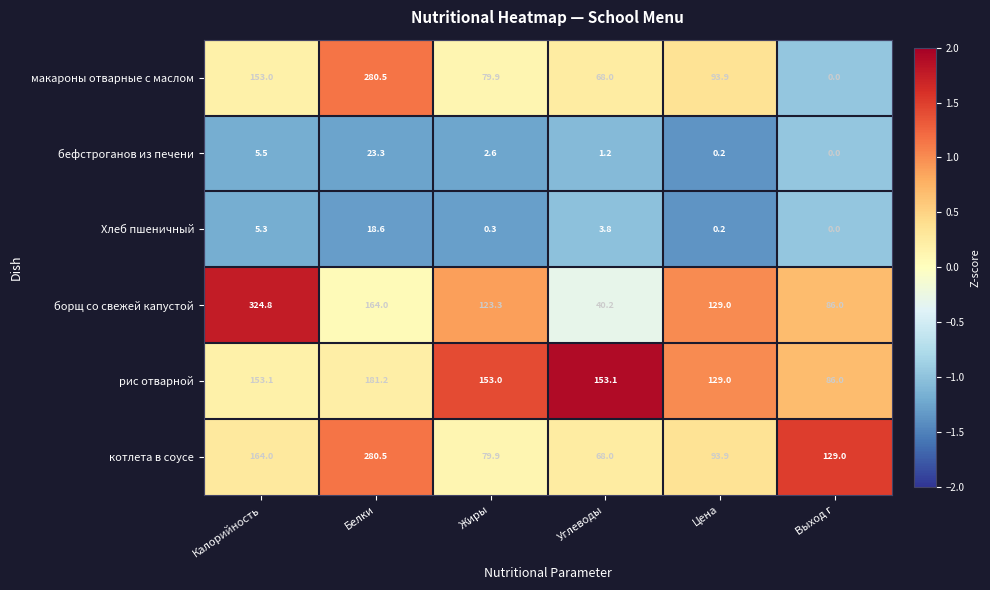

At which label does макароны отварные с маслом first exceed 93?

Калорийность